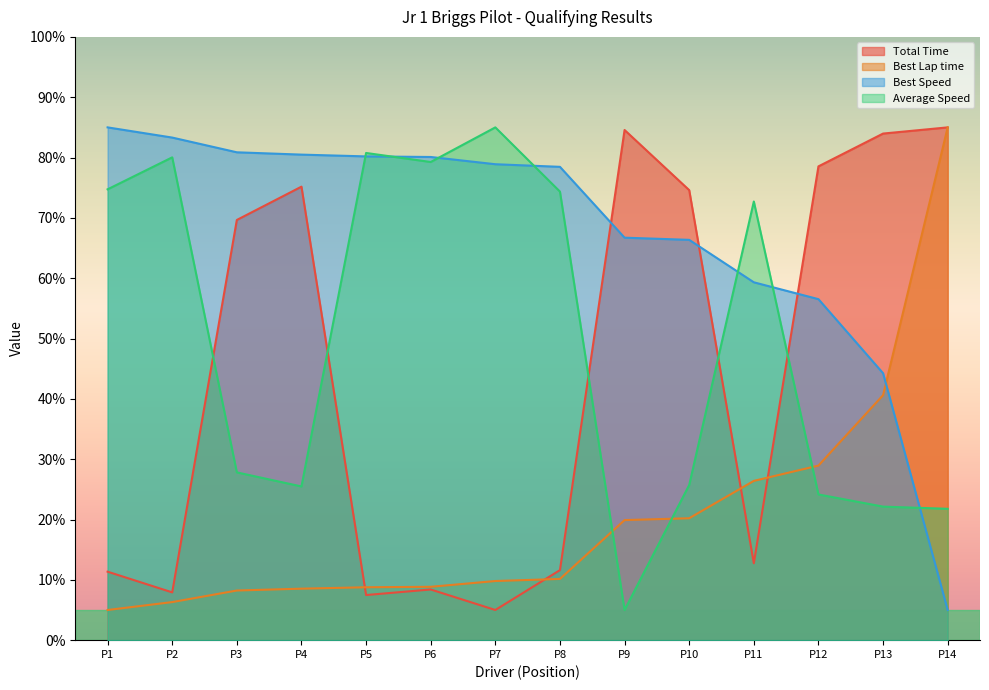

What are all the series names shown in the legend?

Total Time, Best Lap time, Best Speed, Average Speed